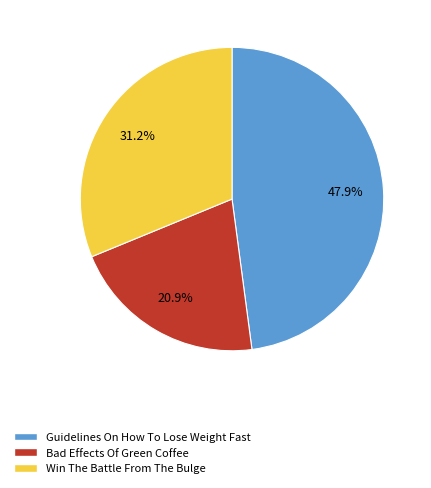

To the nearest percent, what is the average slice percentage?

33%